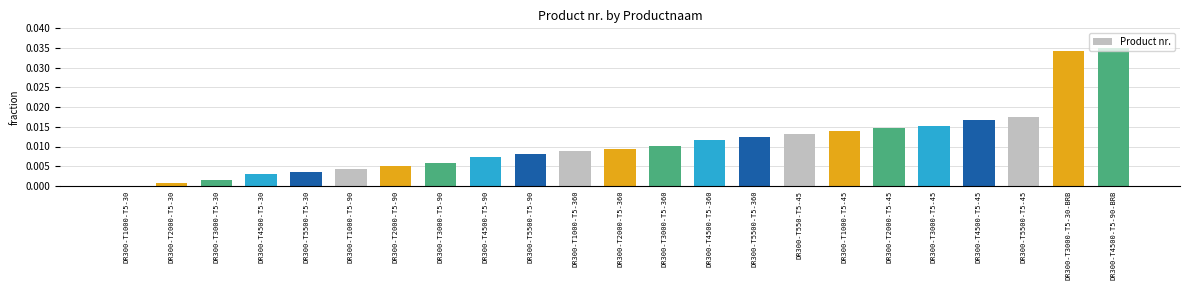

What is the sum of all values?

0.3